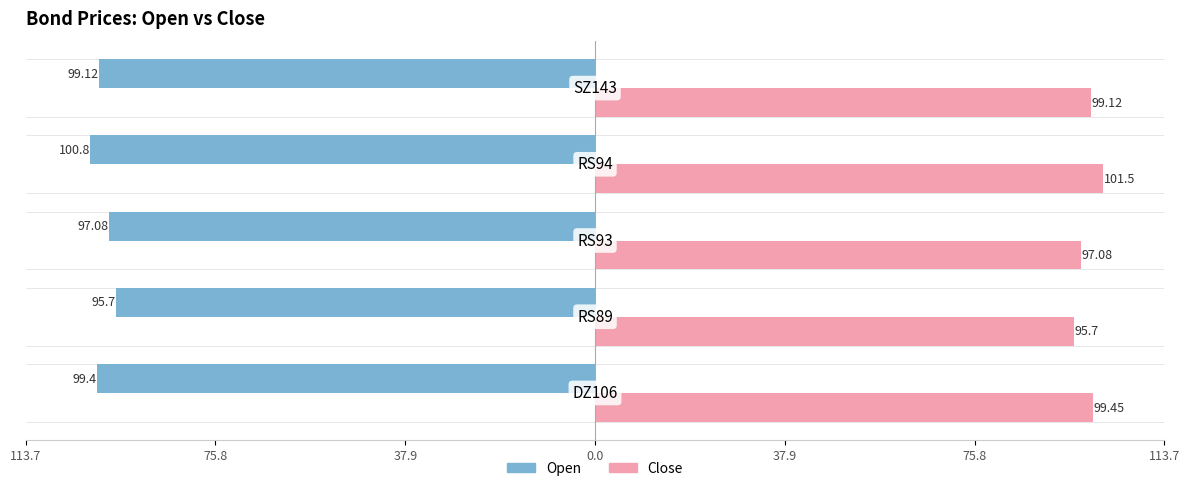

Which series has the largest total across all categories?

Close